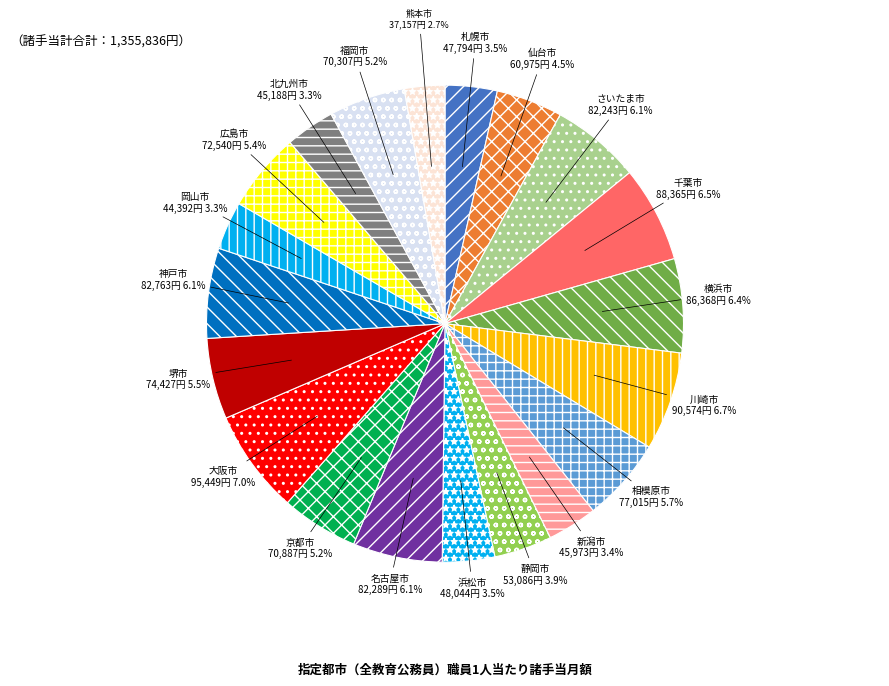

What percentage is the 北九州市 slice, to the nearest percent?

3%